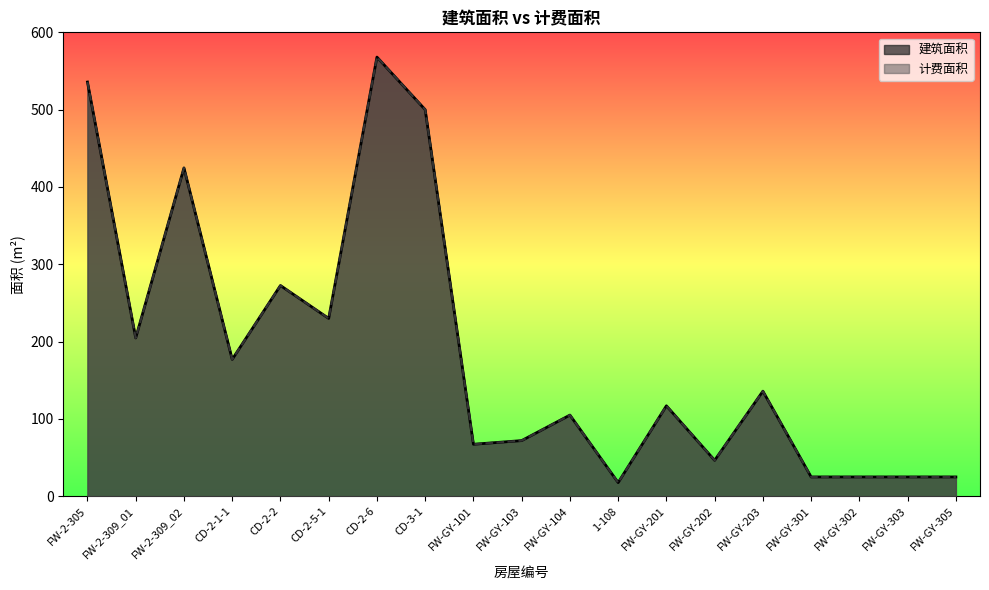

Which series has the widest spread of values?

建筑面积